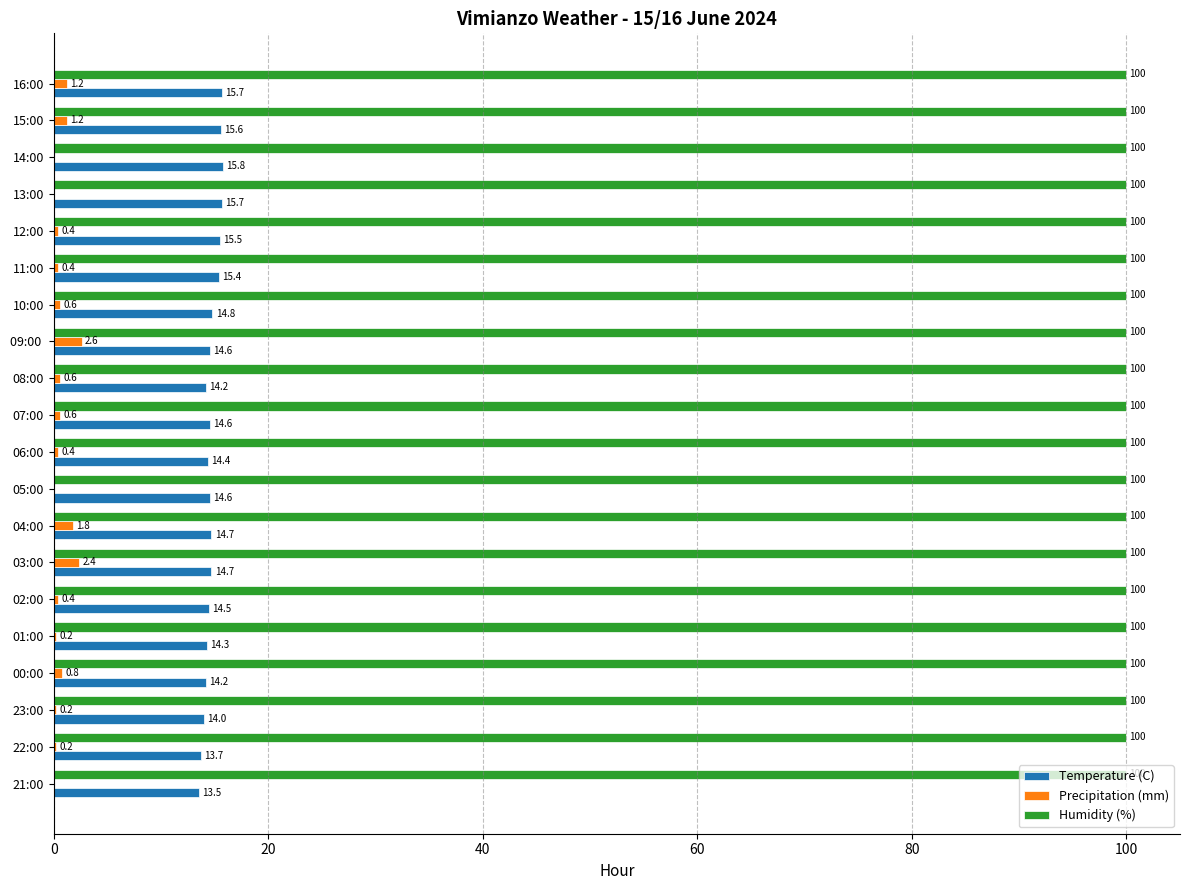

Which series has the largest total across all categories?

Humidity (%)